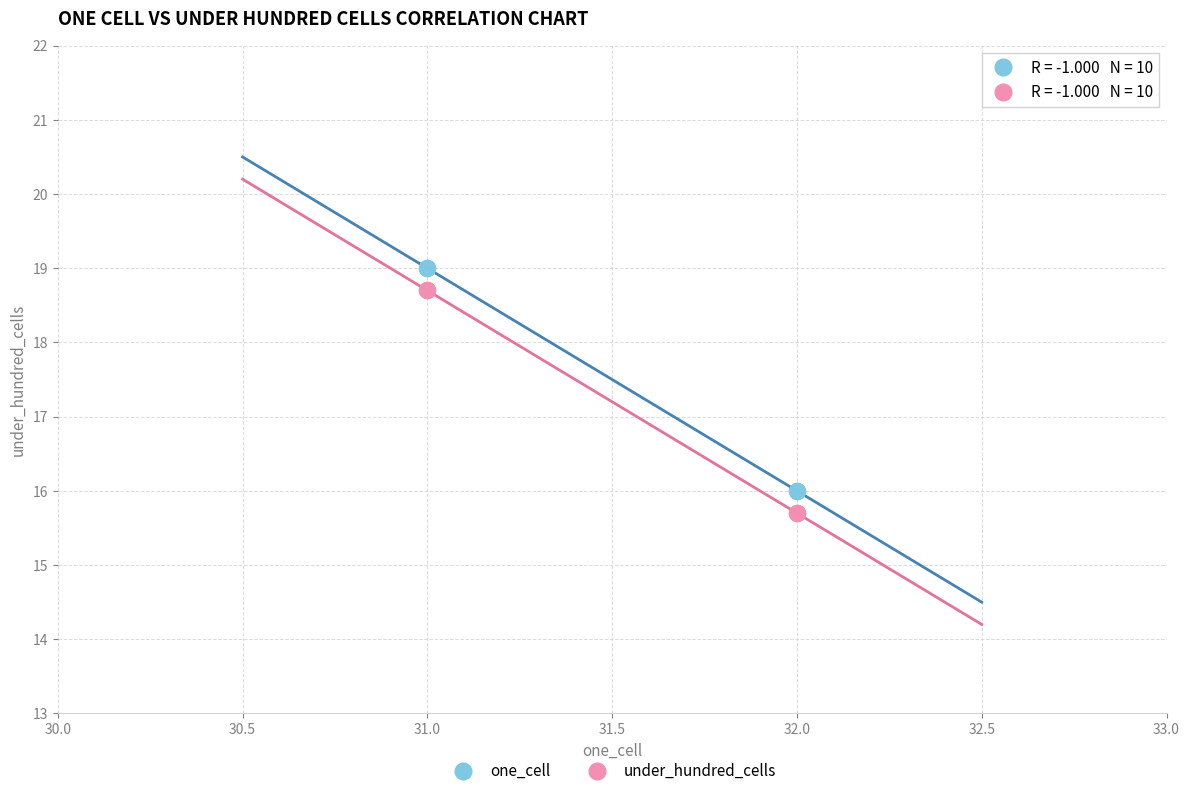

What is the X range (max minus min) for the scatter plot?

1.0